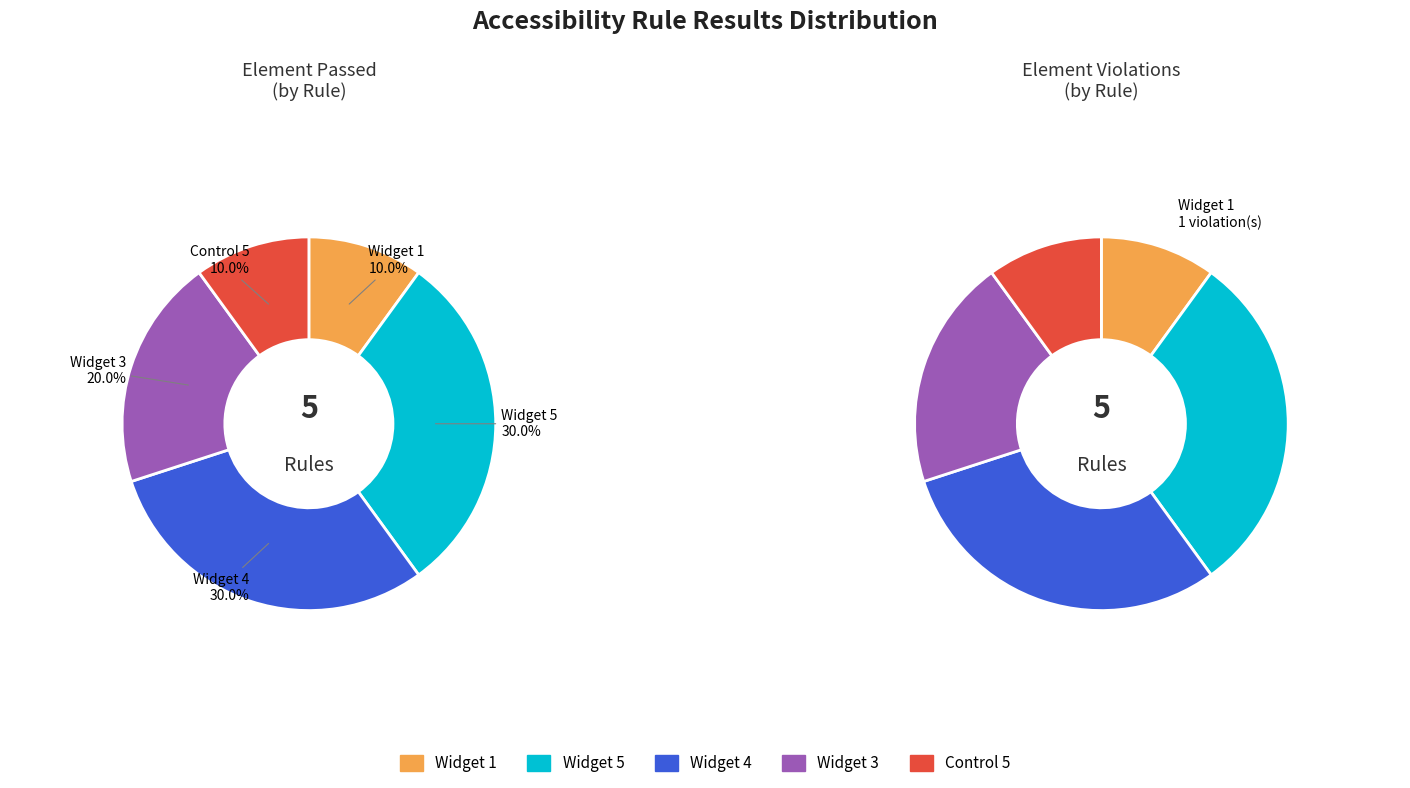

Rank the series by their maximum value, from lowest to highest.

violations_values, passed_values